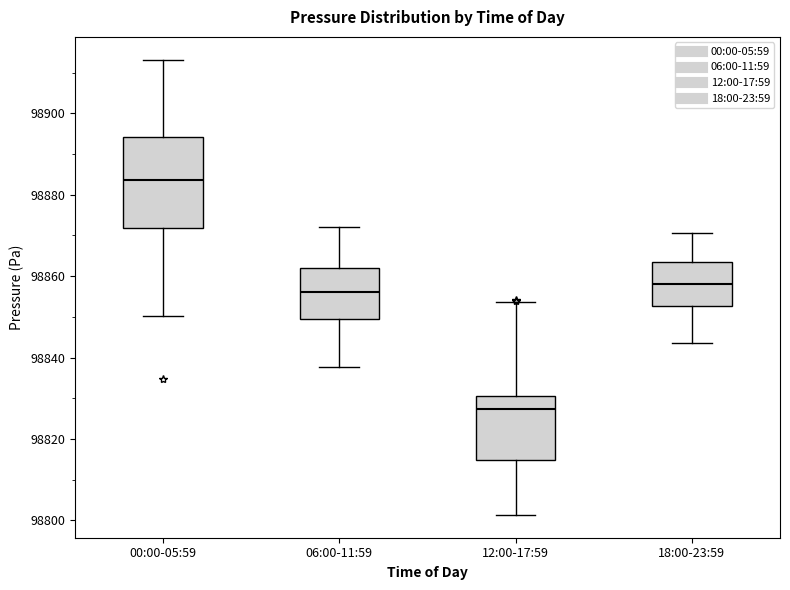

Which box's median line is the highest?

00:00-05:59